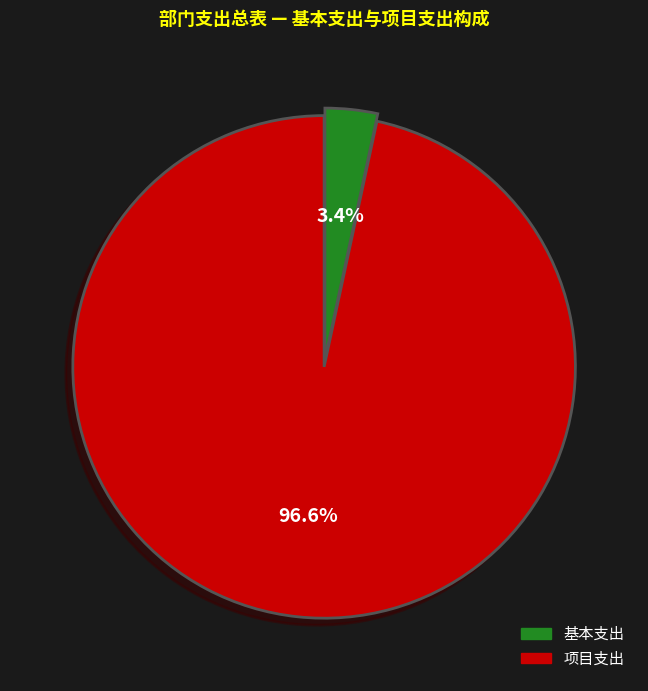

Between 基本支出 and 项目支出, which is larger?

项目支出